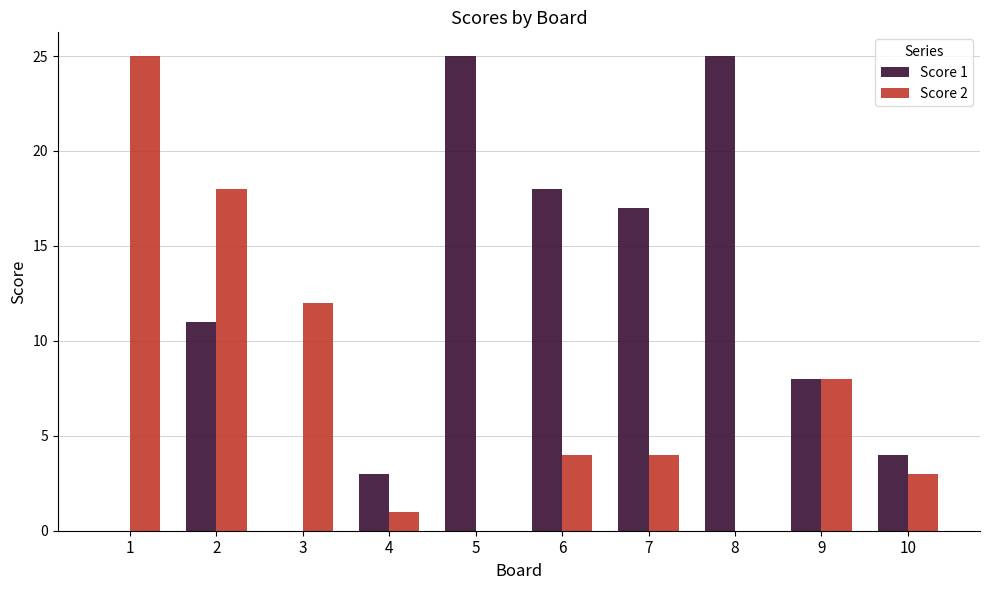

How many groups of bars are there?

10